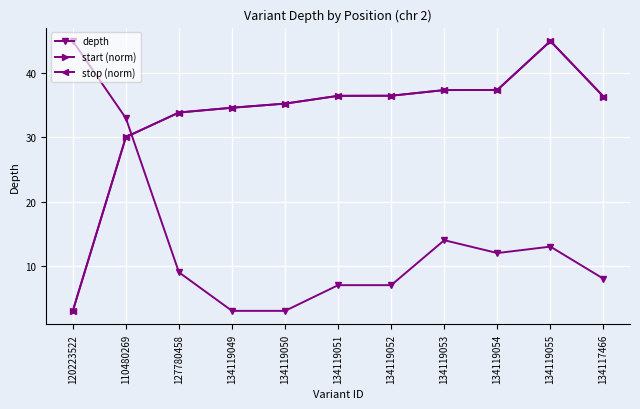

Does the chart have visible grid lines?

Yes